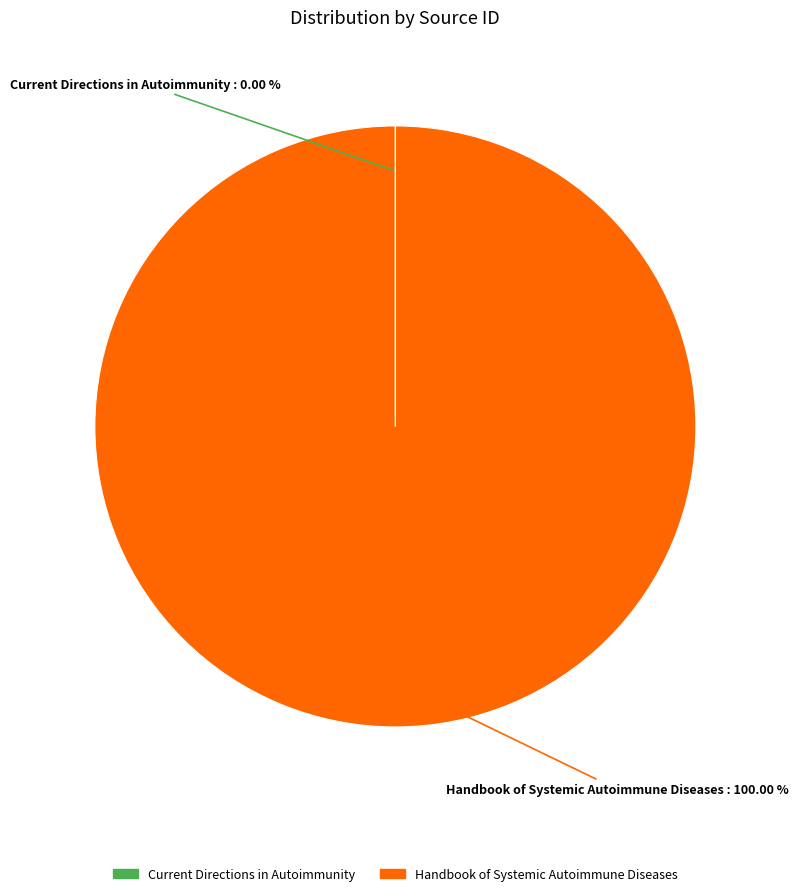

What is the largest slice in the pie chart?

Handbook of Systemic Autoimmune Diseases